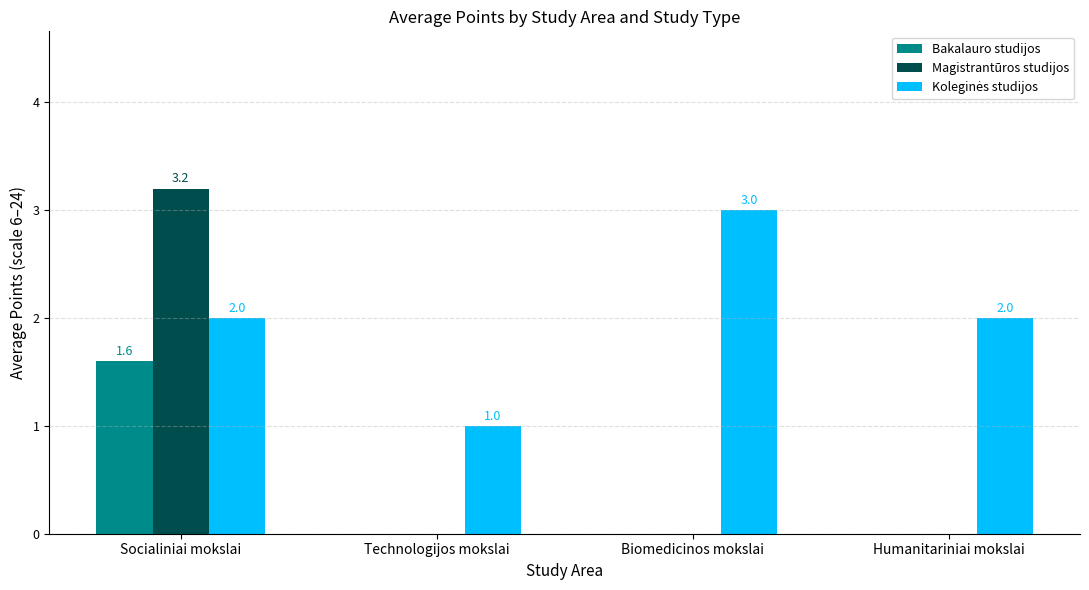

What is the sum of the Bakalauro studijos values at Socialiniai mokslai and Technologijos mokslai?

1.6